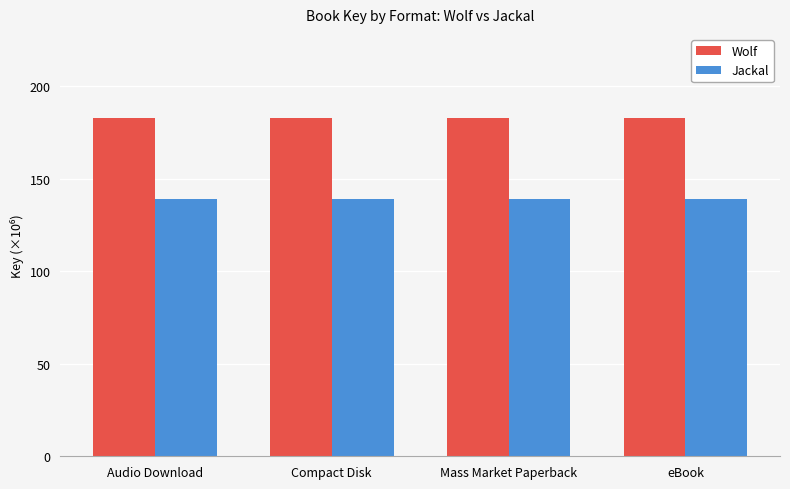

What is the difference between the highest and lowest values at Mass Market Paperback?

43.4